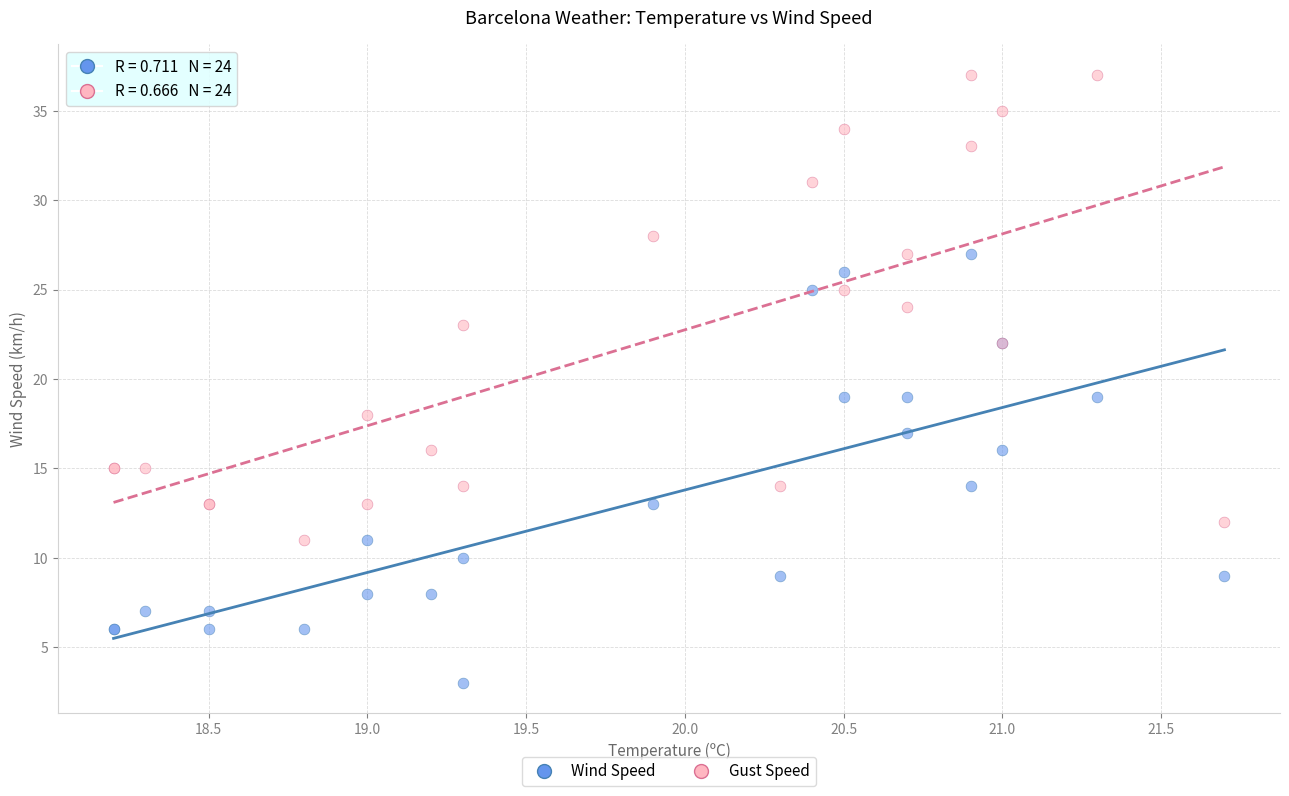

Which series reaches the maximum Y coordinate?

Gust Speed